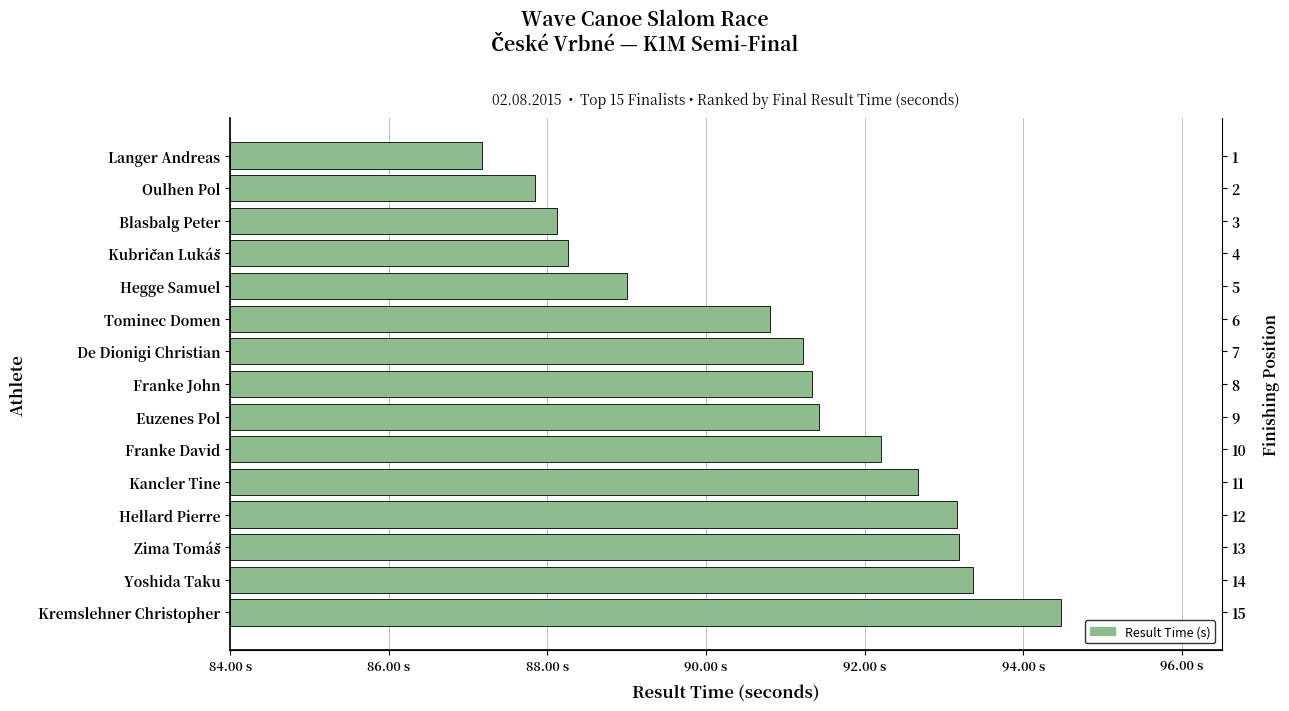

How many distinct data groups are displayed?

1